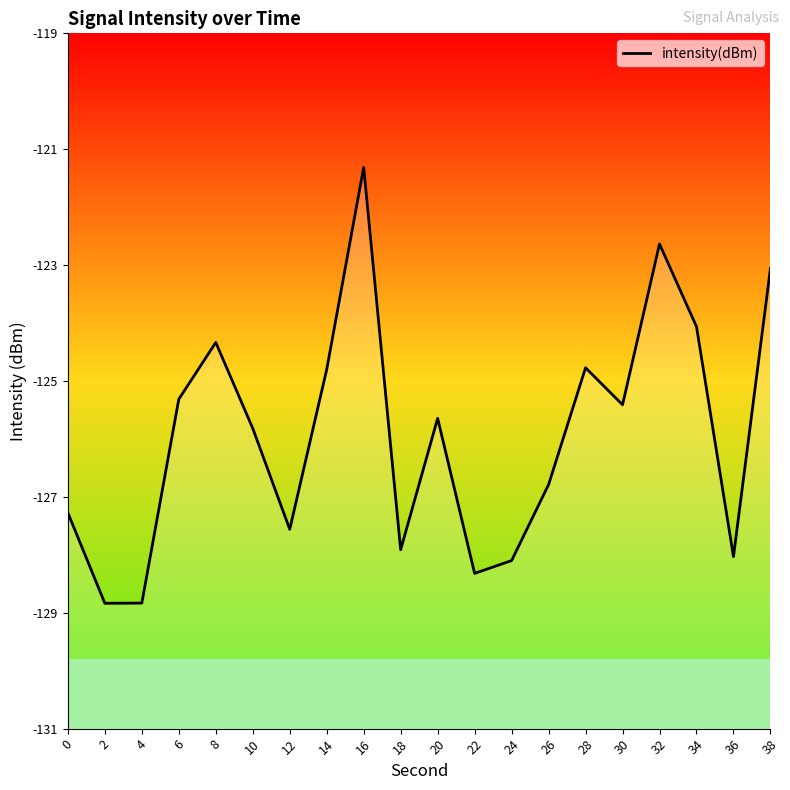

Reading left to right, what are all the values shown in this chart?

0=-127.3	2=-128.8	4=-128.8	6=-125.3	8=-124.3	10=-125.8	12=-127.6	14=-124.8	16=-121.3	18=-127.9	20=-125.6	22=-128.3	24=-128.1	26=-126.8	28=-124.8	30=-125.4	32=-122.6	34=-124.1	36=-128.0	38=-123.1